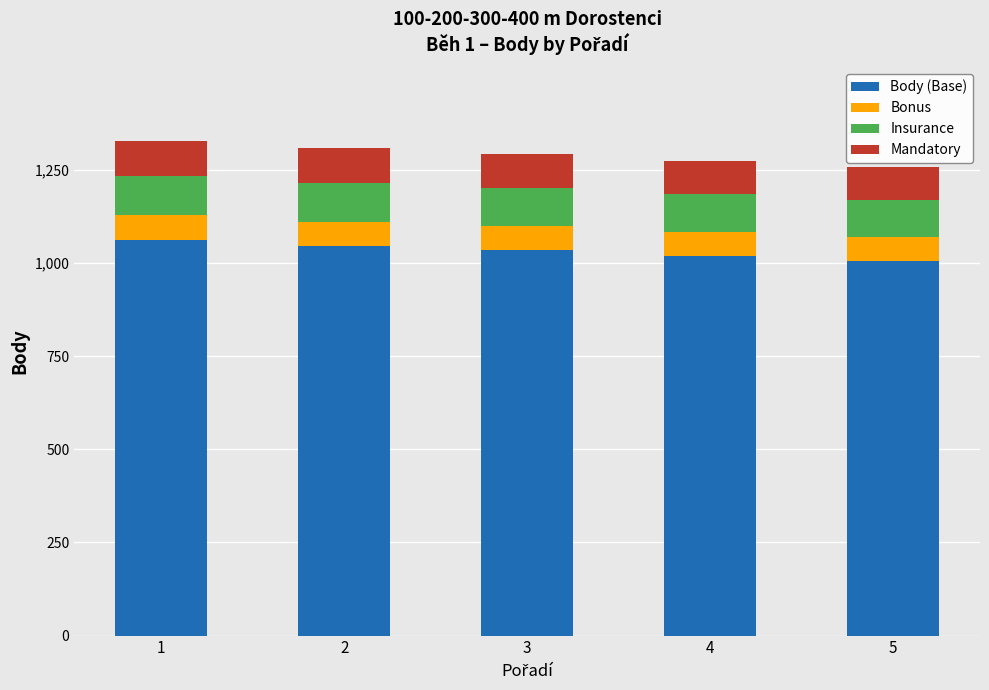

What is the total value across all series at 4?

1273.0